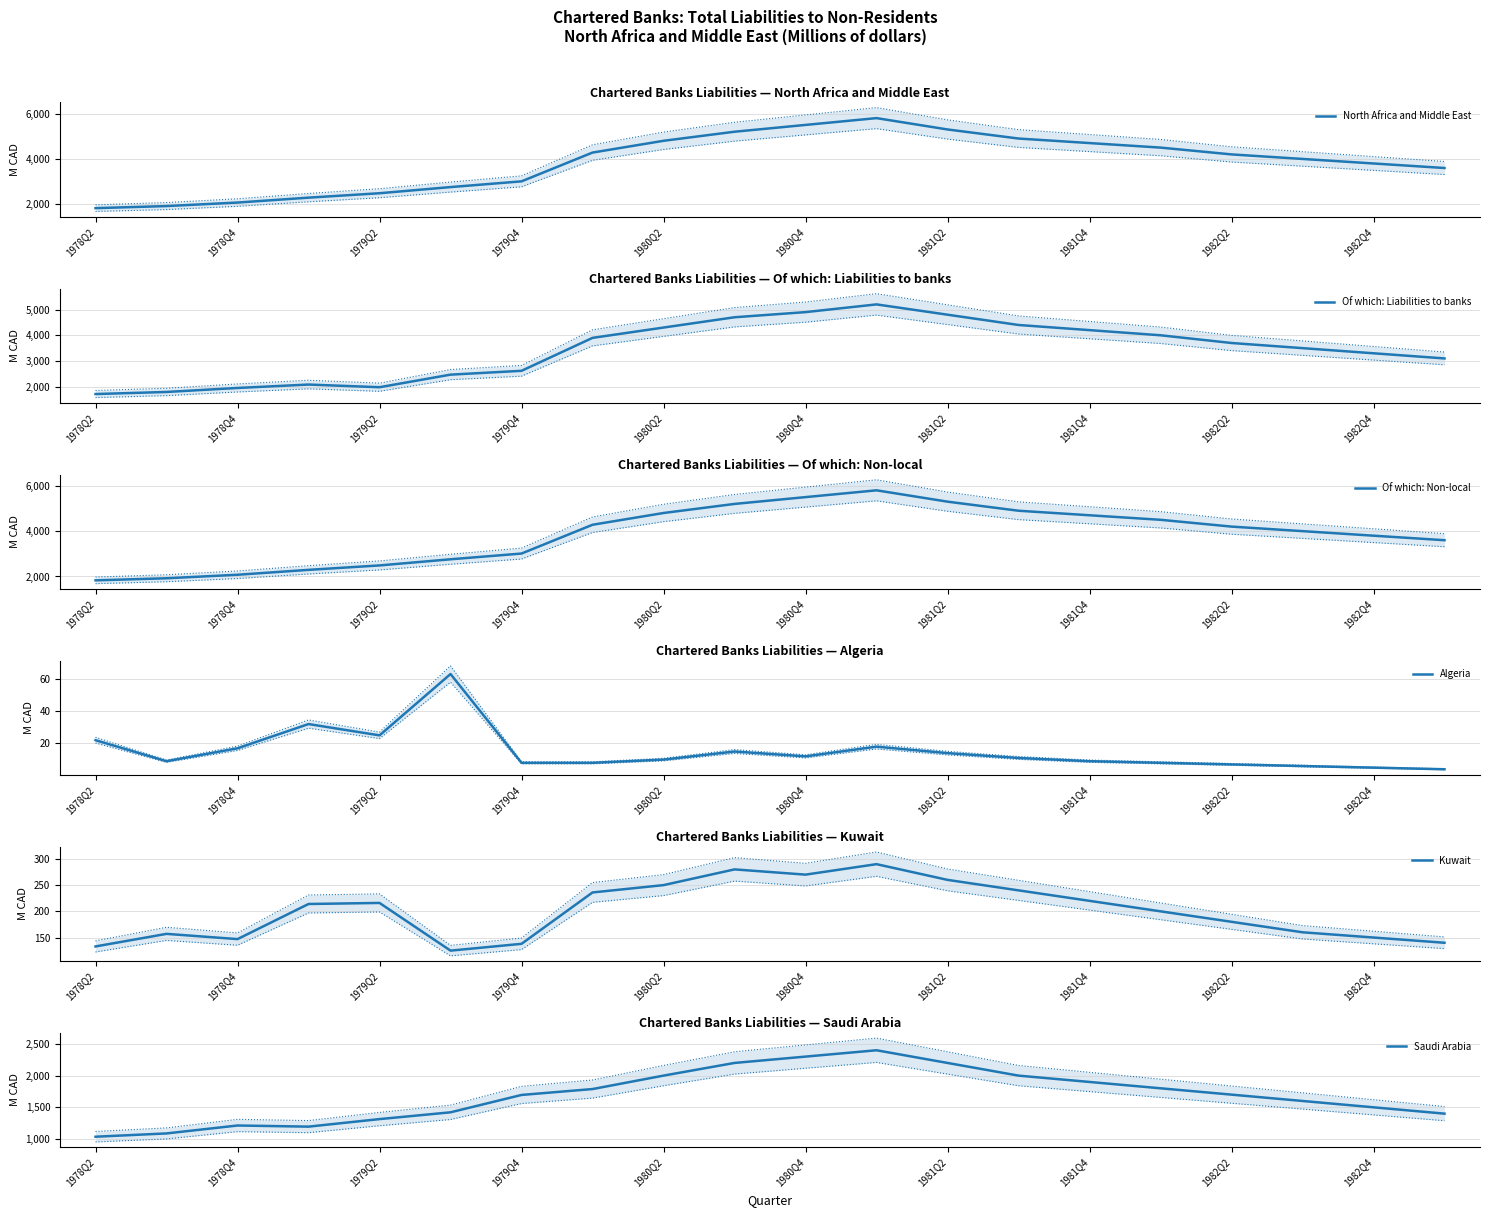

What is the value of the Of which: Non-local point at the 8th from the left?

4281